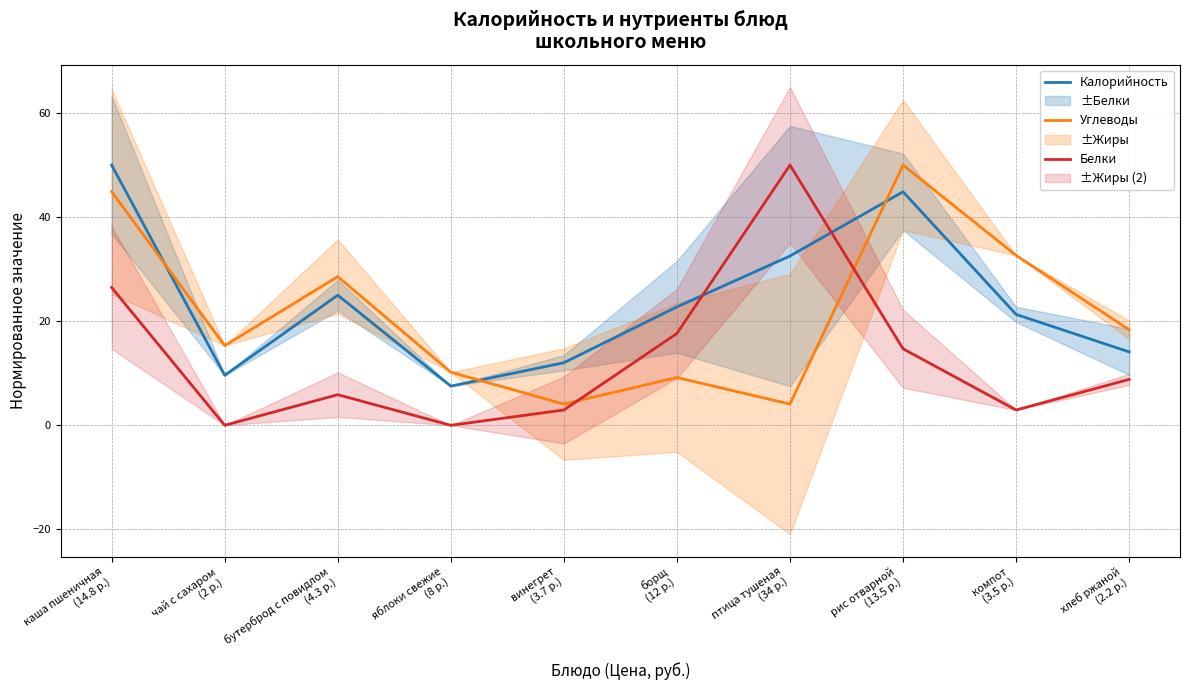

What is the sum of all Калорийность values?

239.7